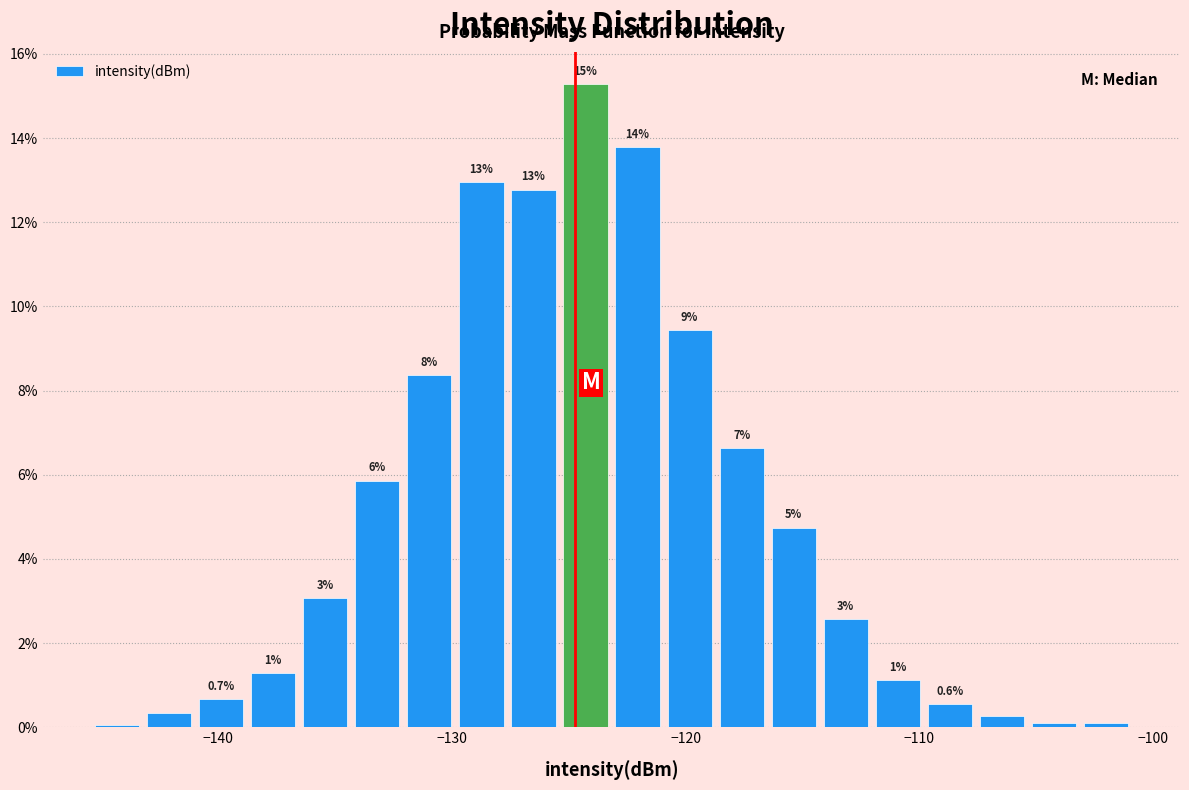

Around what value on the x-axis is the tallest bar? Give the approximate position of its centre, as read against the axis.

-124